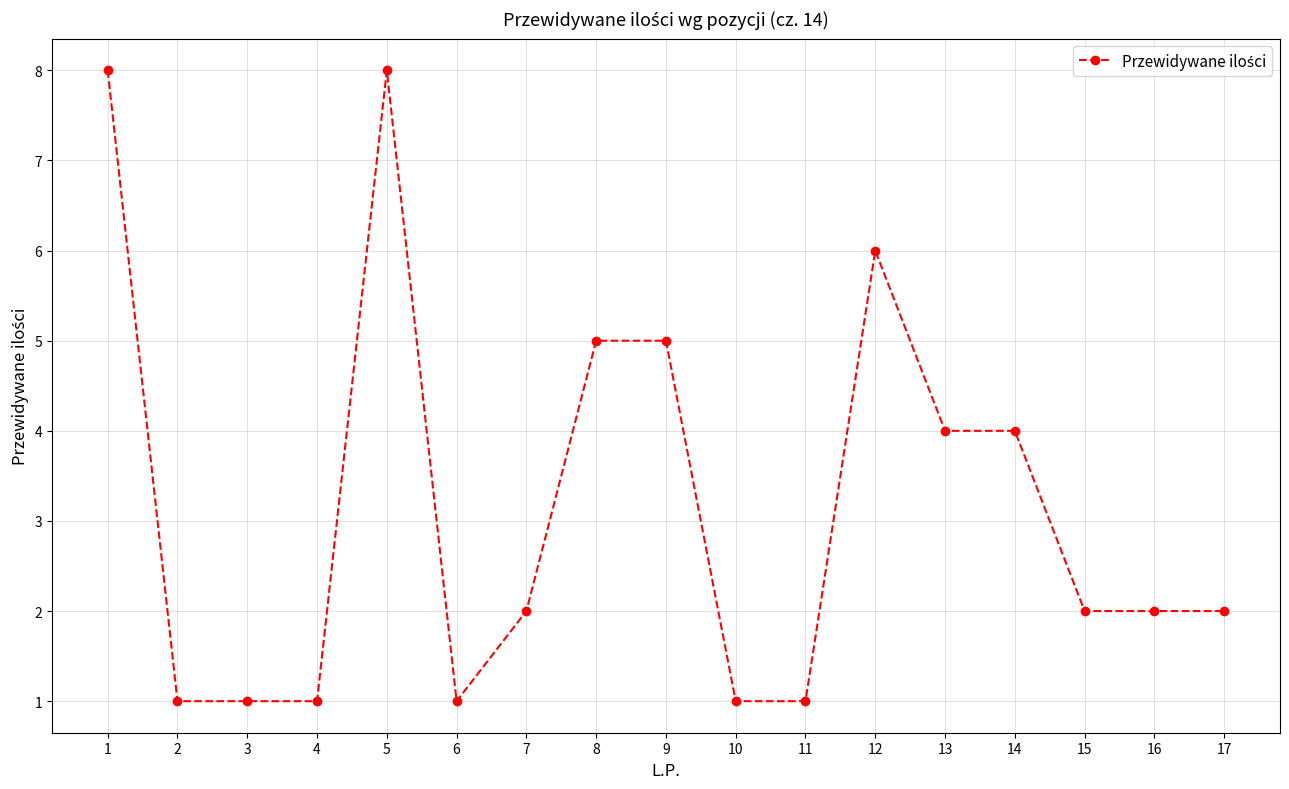

What is the approximate value at 11?

1